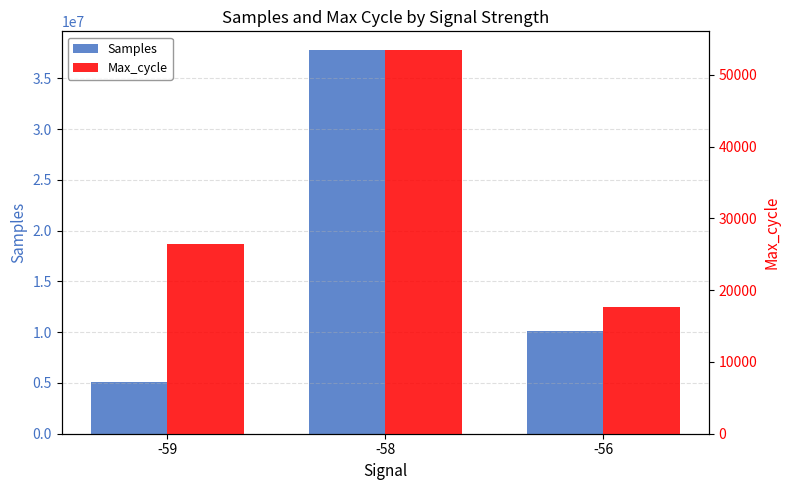

How many bars are there in total?

6